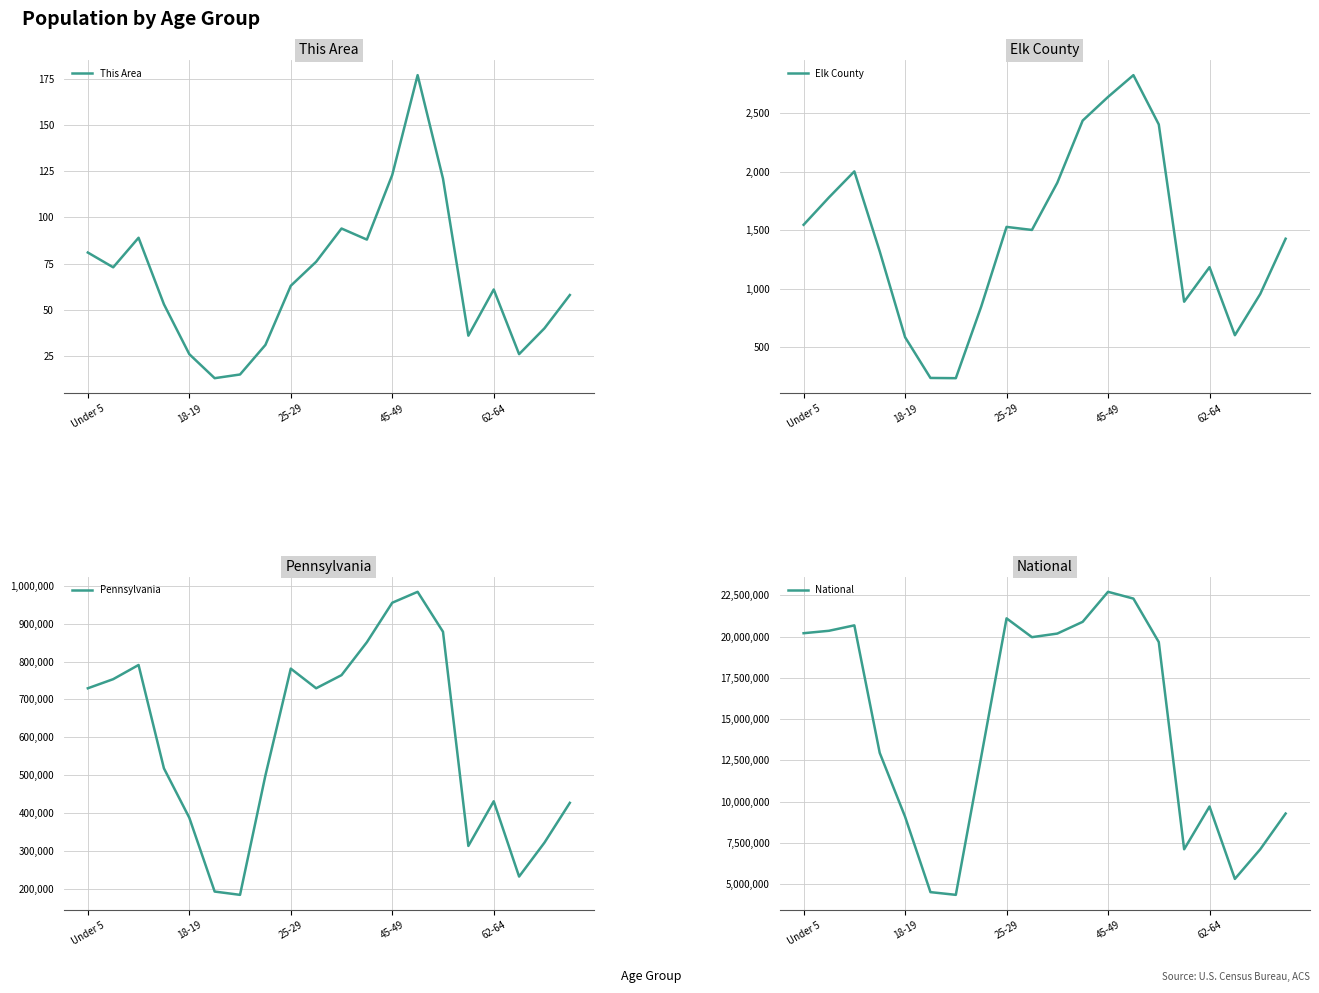

How many lines are shown in the chart?

4